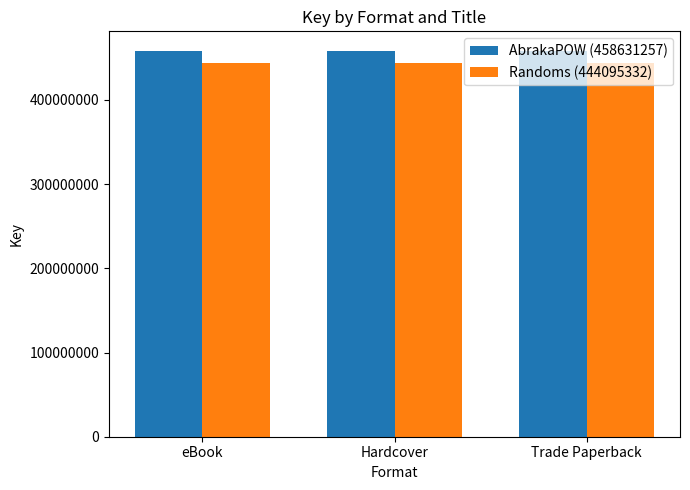

Reading left to right, extract all data points from this chart.

AbrakaPOW (458631257): 458631257	458631257	458631257
Randoms (444095332): 444095332	444095332	444095332